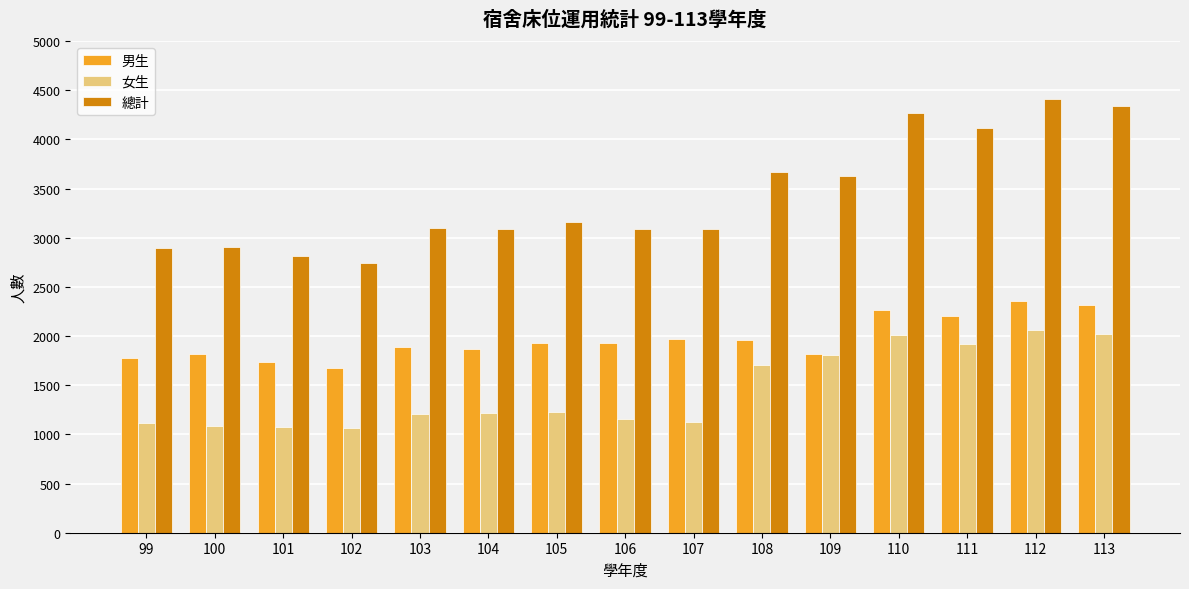

Which series has the widest spread of values?

總計